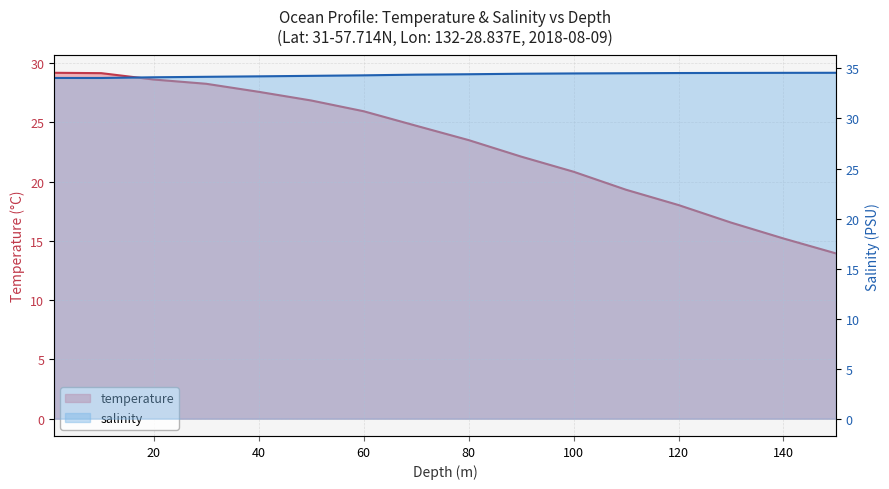

What is the average value of the temperature series?

23.1